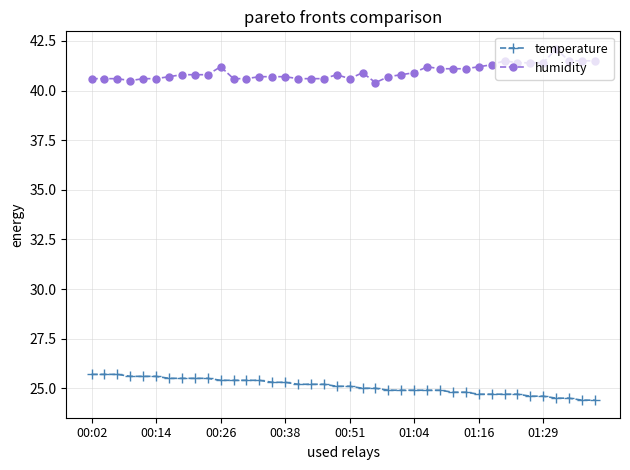

Which series has the largest total across all categories?

humidity